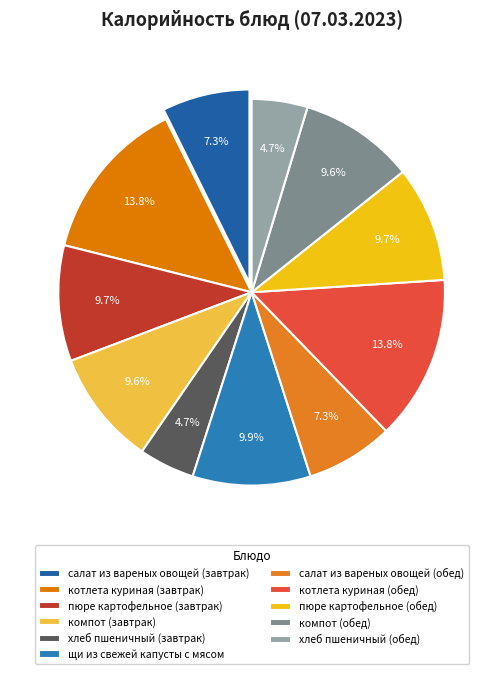

To the nearest percent, what is the difference between the largest and smallest slice percentages?

9%